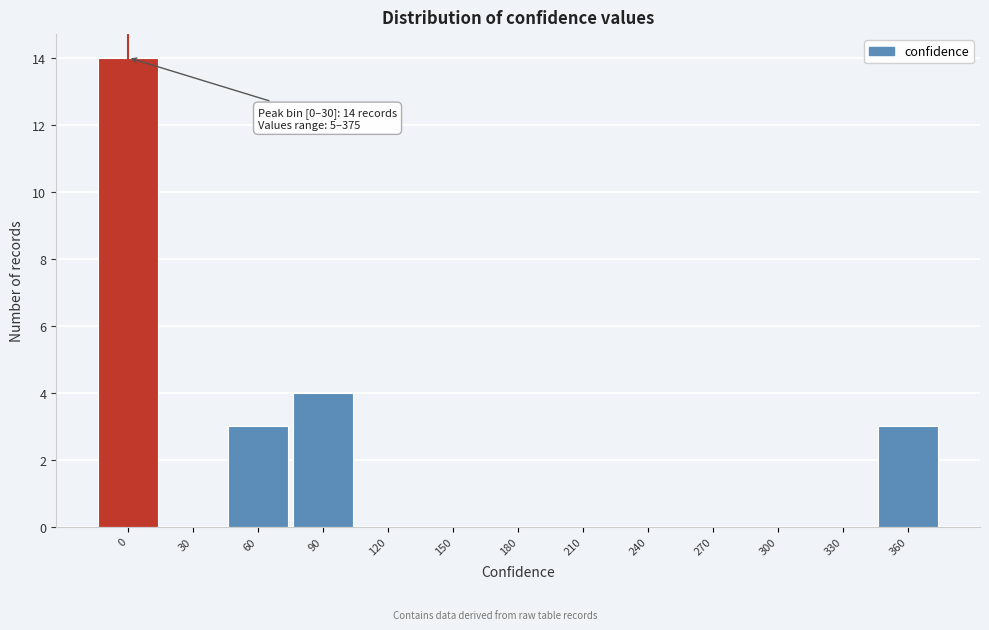

Reading right to left, extract all data points from this chart.

360=3	330=0	300=0	270=0	240=0	210=0	180=0	150=0	120=0	90=4	60=3	30=0	0=14